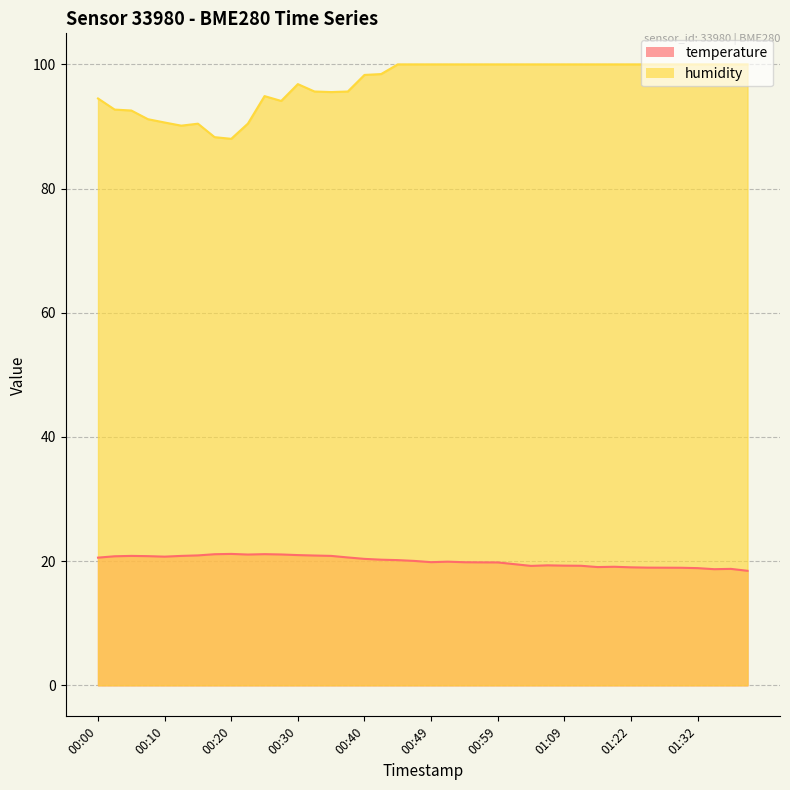

What is the label of the 19th point from the left?

00:45